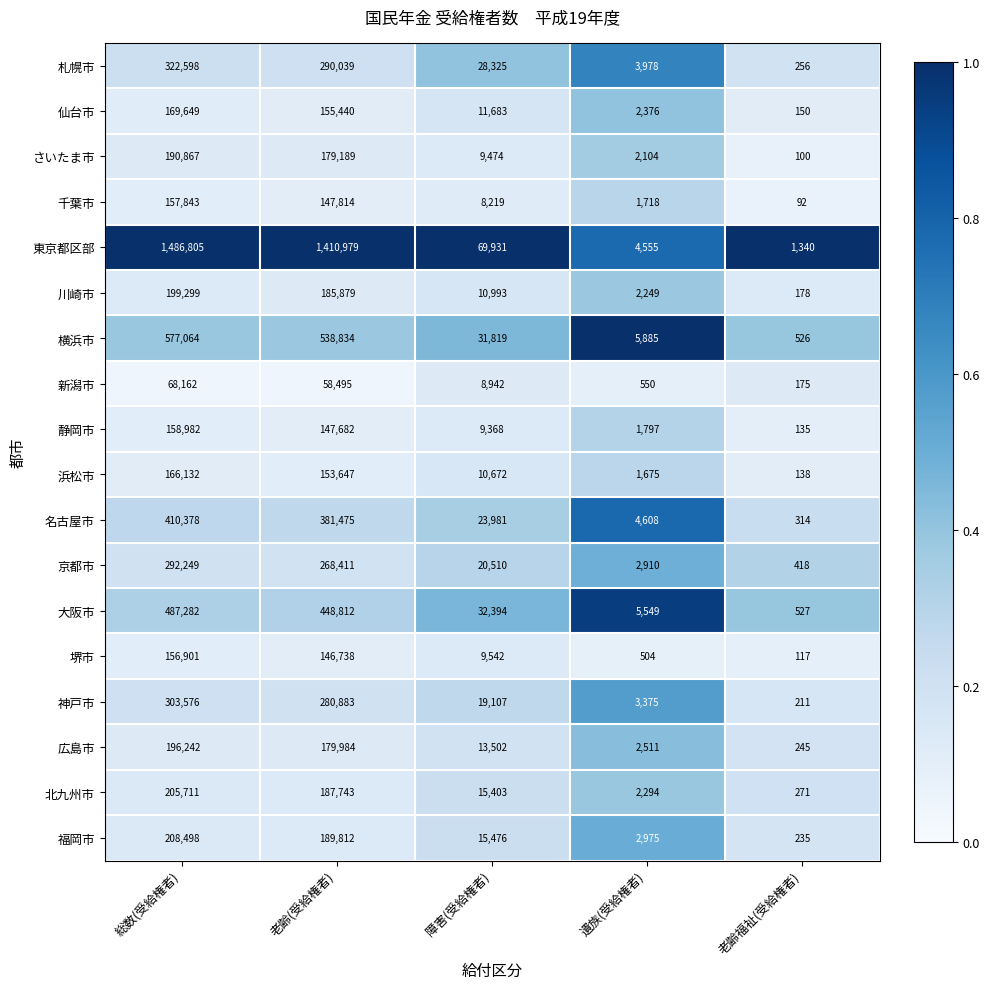

Which series has the widest spread of values?

東京都区部